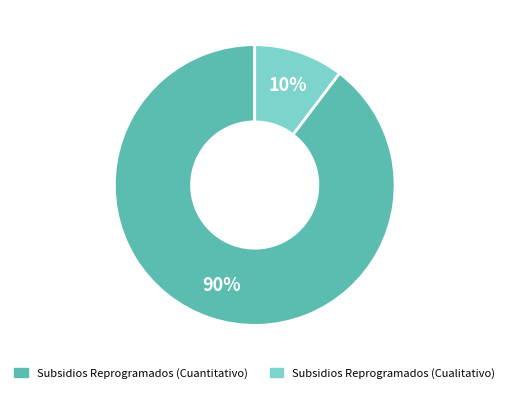

To the nearest percent, what is the combined percentage of Subsidios Reprogramados (Cuantitativo) and Subsidios Reprogramados (Cualitativo)?

100%